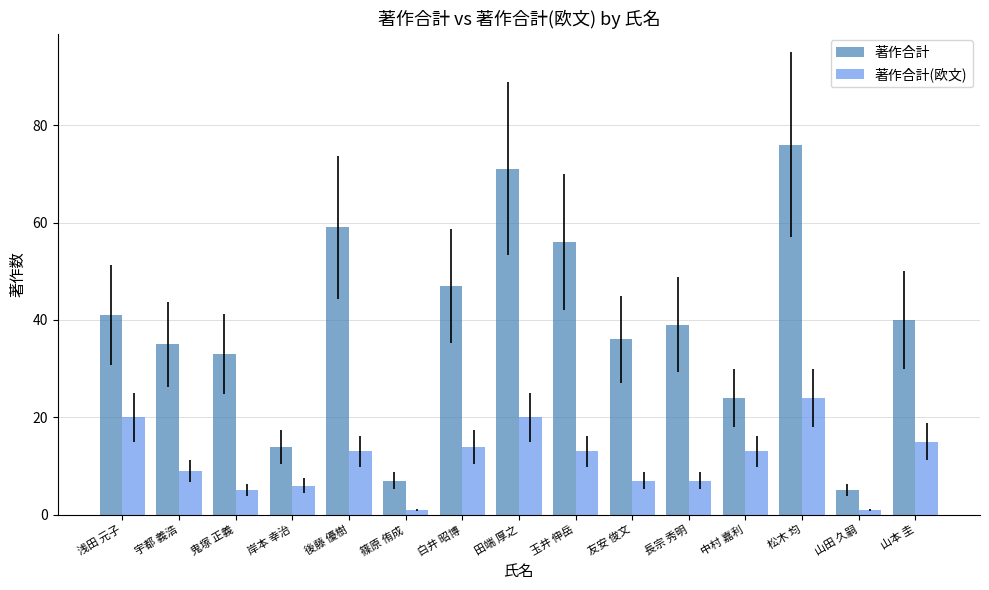

Between 浅田 元子 and 宇都 義浩, which series saw the biggest shift?

著作合計(欧文)